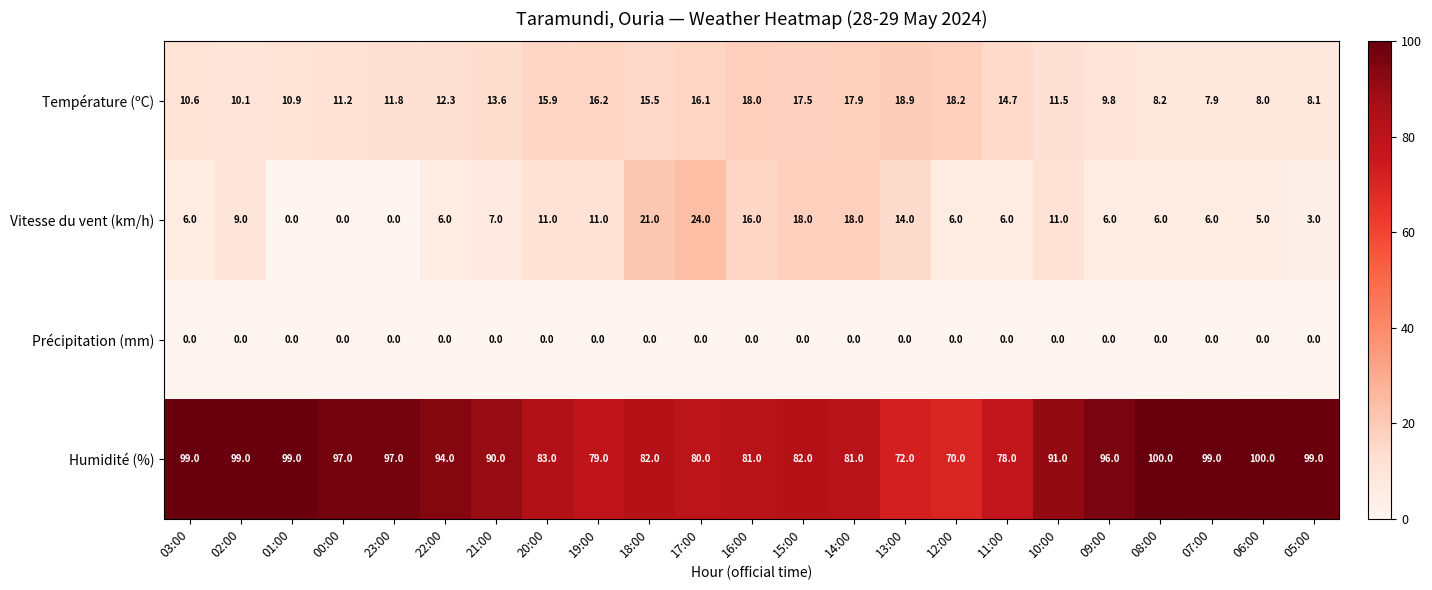

Rank the series at 13:00 from lowest to highest value.

Précipitation (mm), Vitesse du vent (km/h), Température (ºC), Humidité (%)